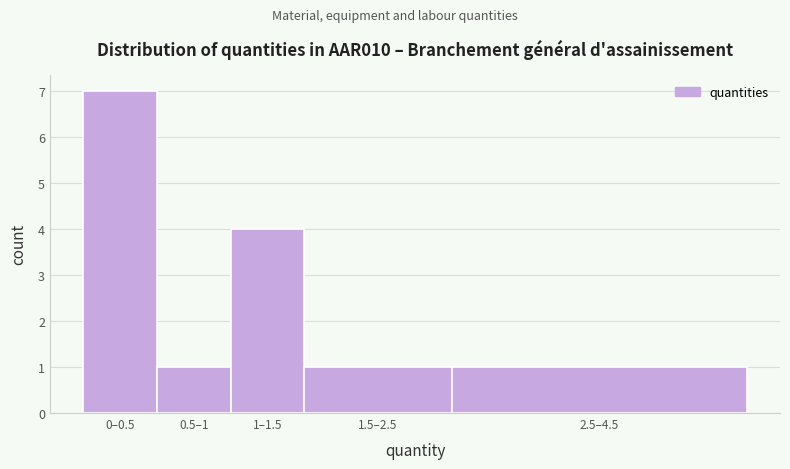

Reading left to right, extract all data points from this chart.

7	1	4	1	1